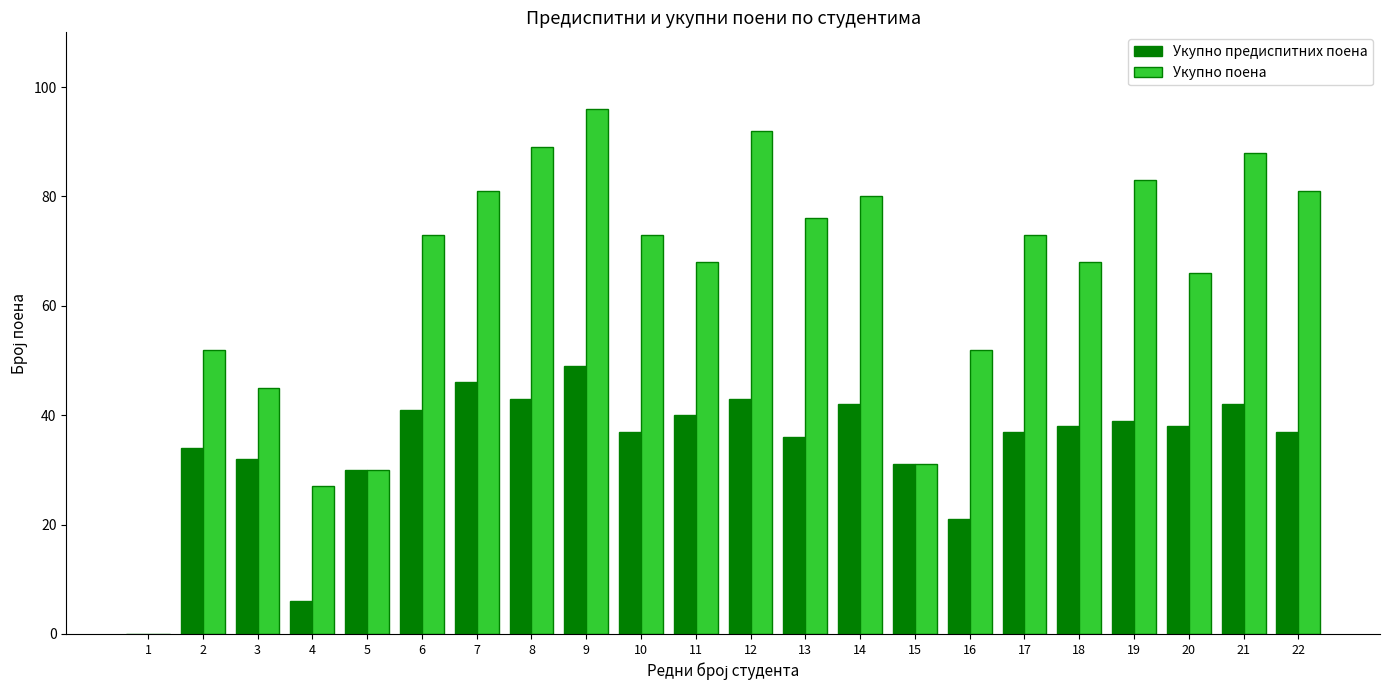

Count the number of categories in the chart.

22